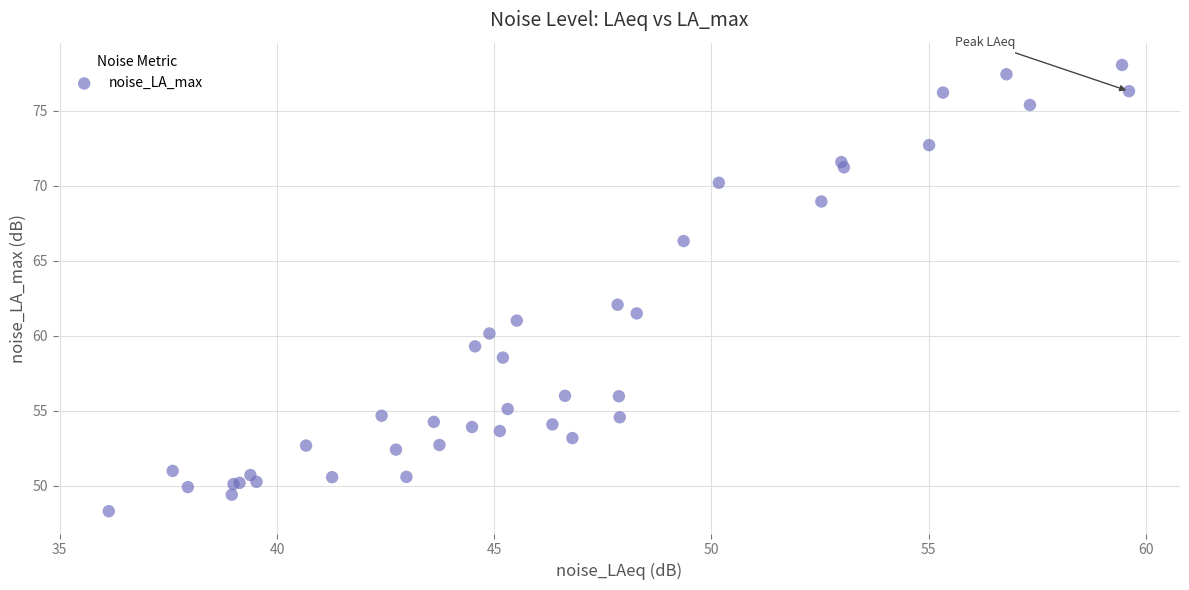

What Y value in the scatter plot is closest to 63?

62.1